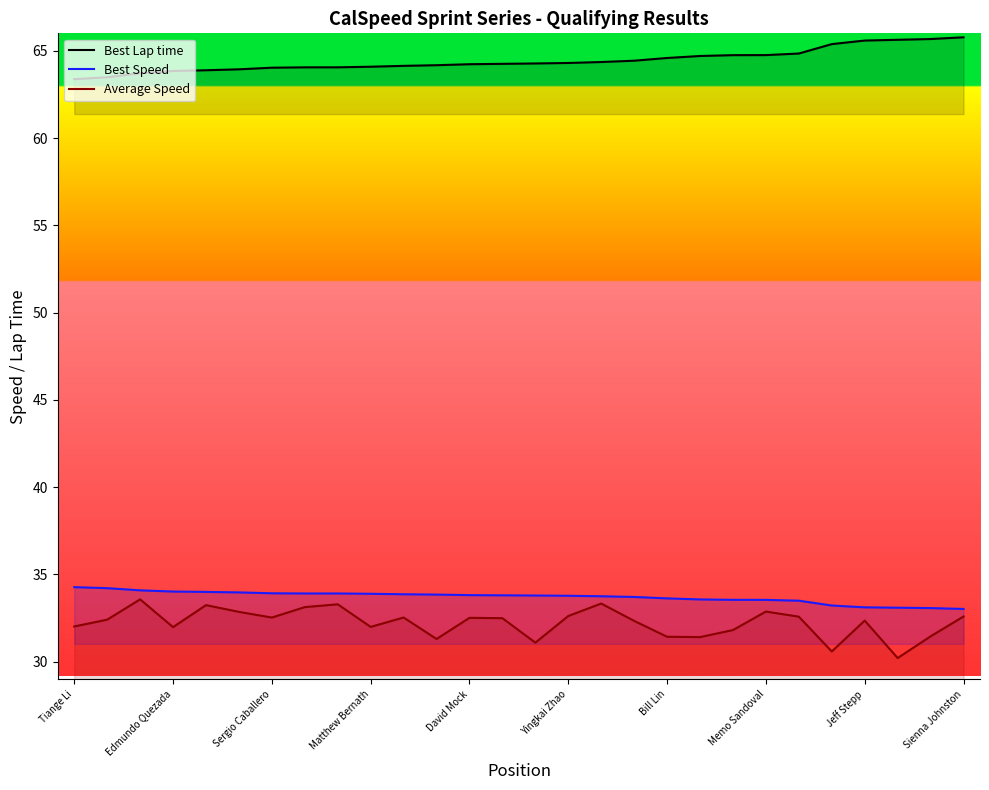

What is the minimum value shown in the chart?

30.2